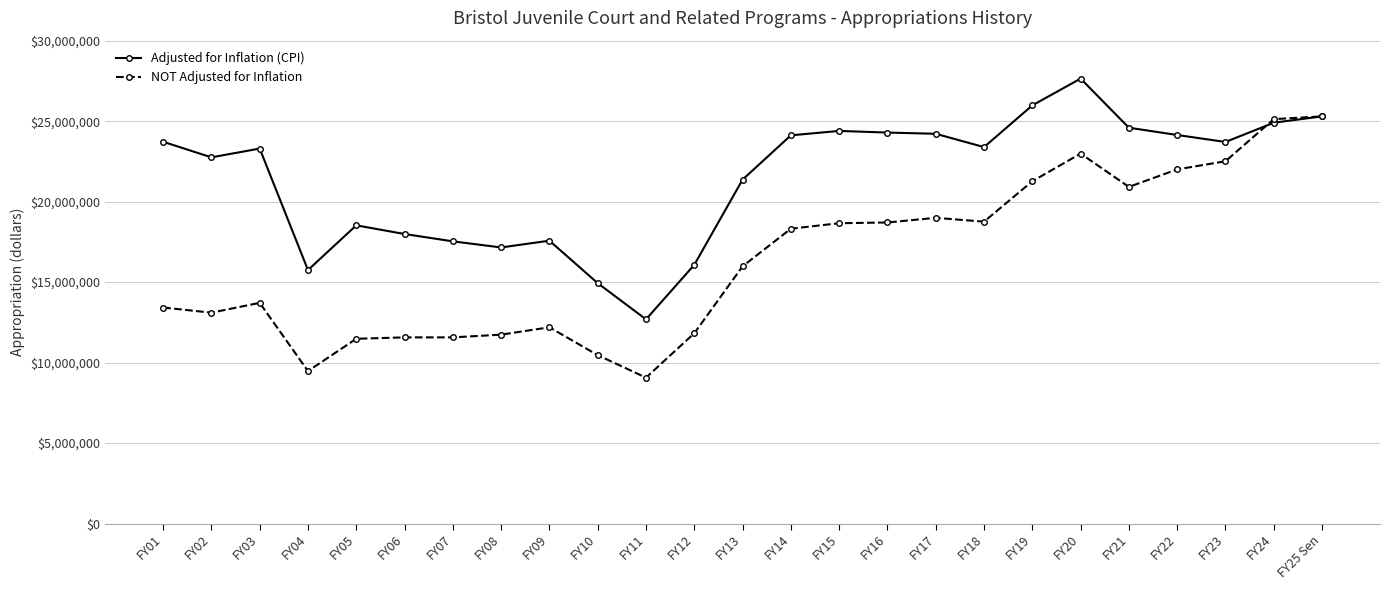

What is the lowest value of the Adjusted for Inflation (CPI) series?

12685843